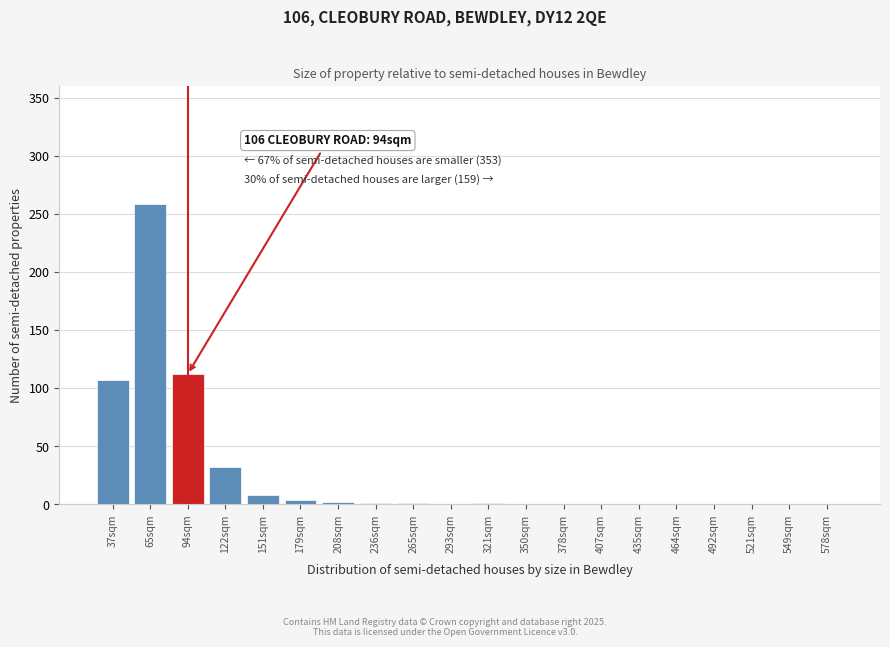

At which category does the chart reach its peak across all series?

65sqm